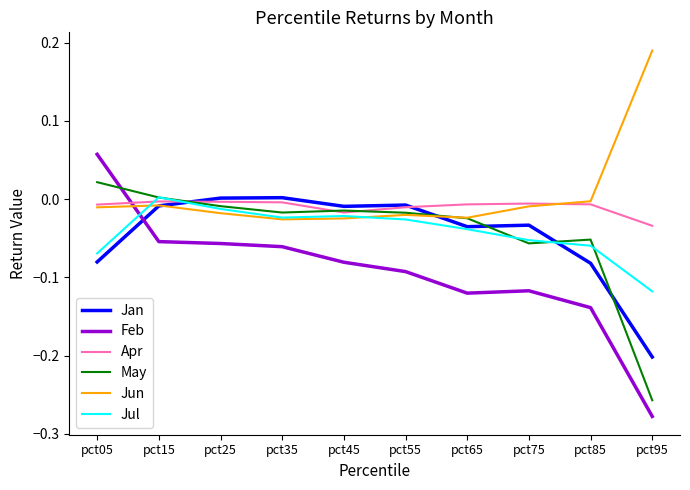

Where do Feb and Jan first cross each other?

pct05 and pct15